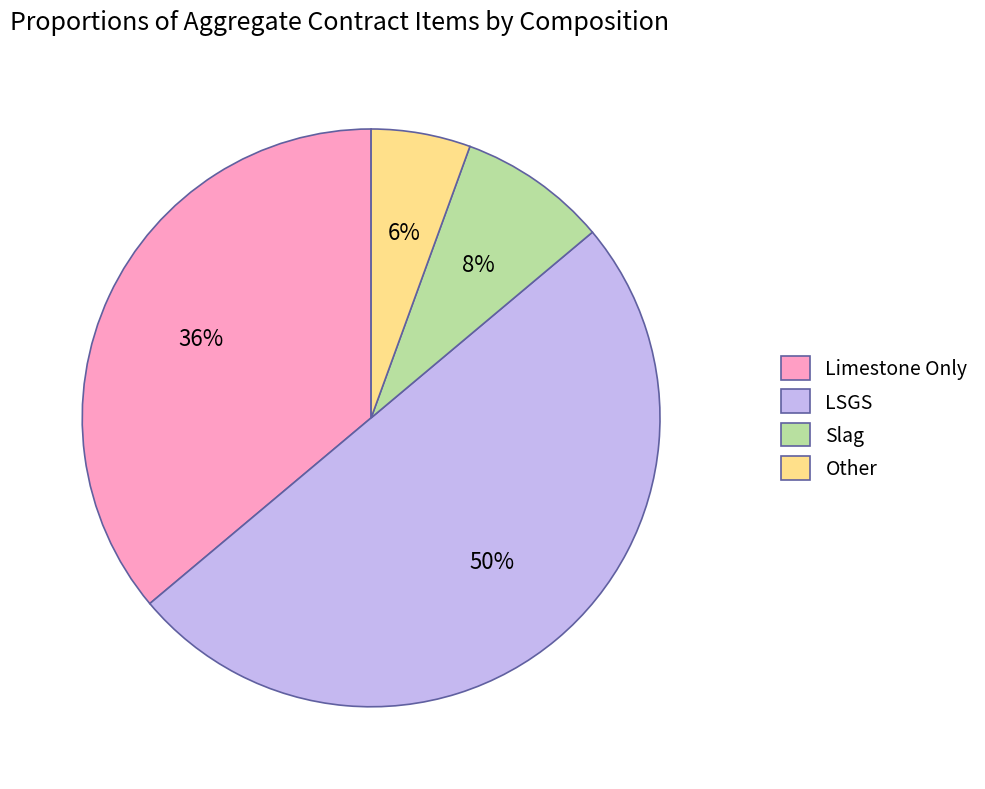

Do LSGS and Other together represent more than half of the pie?

Yes